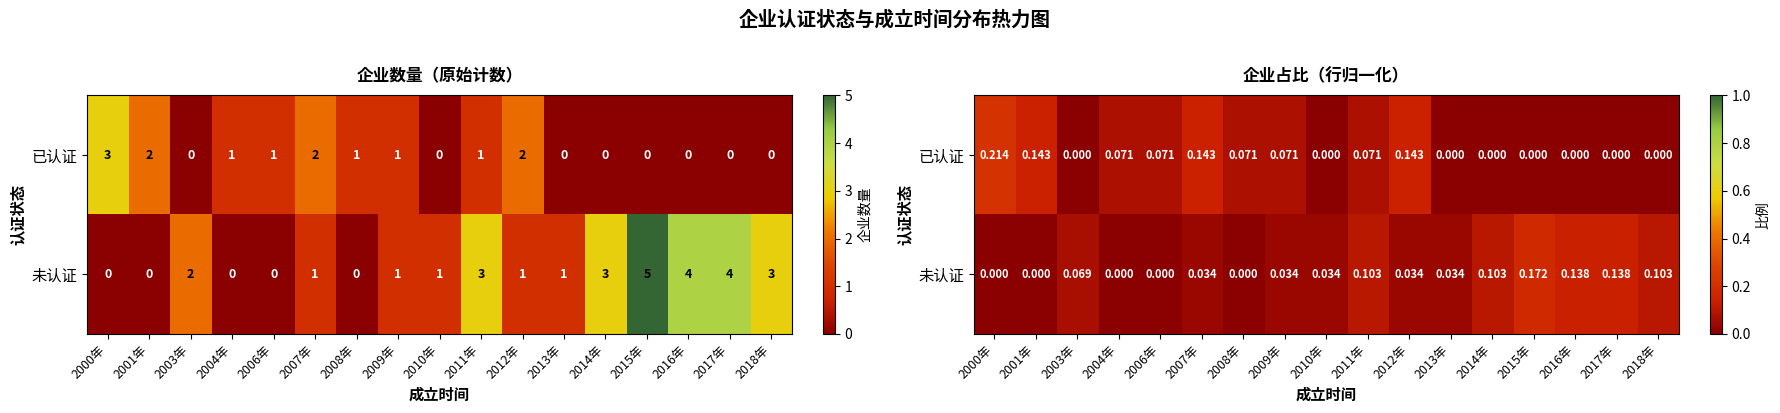

What is the total value across all series at 2008年?

0.1